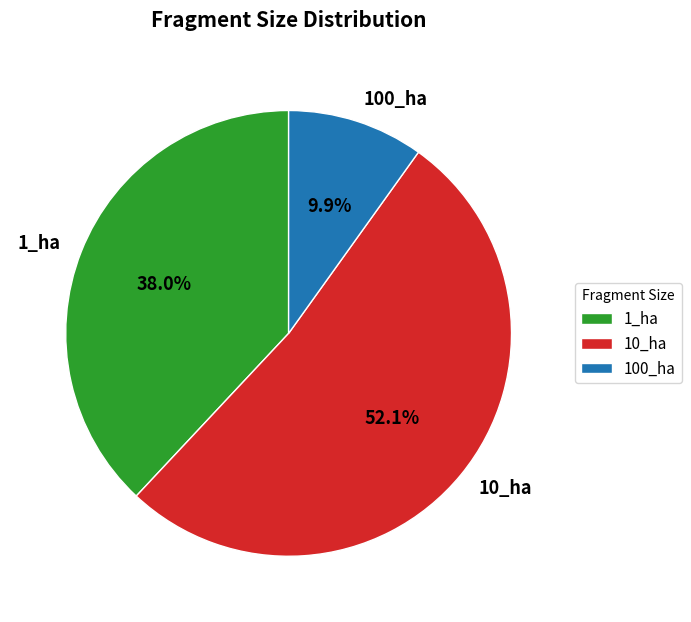

The 10_ha slice represents 38% of the pie. True or false?

False